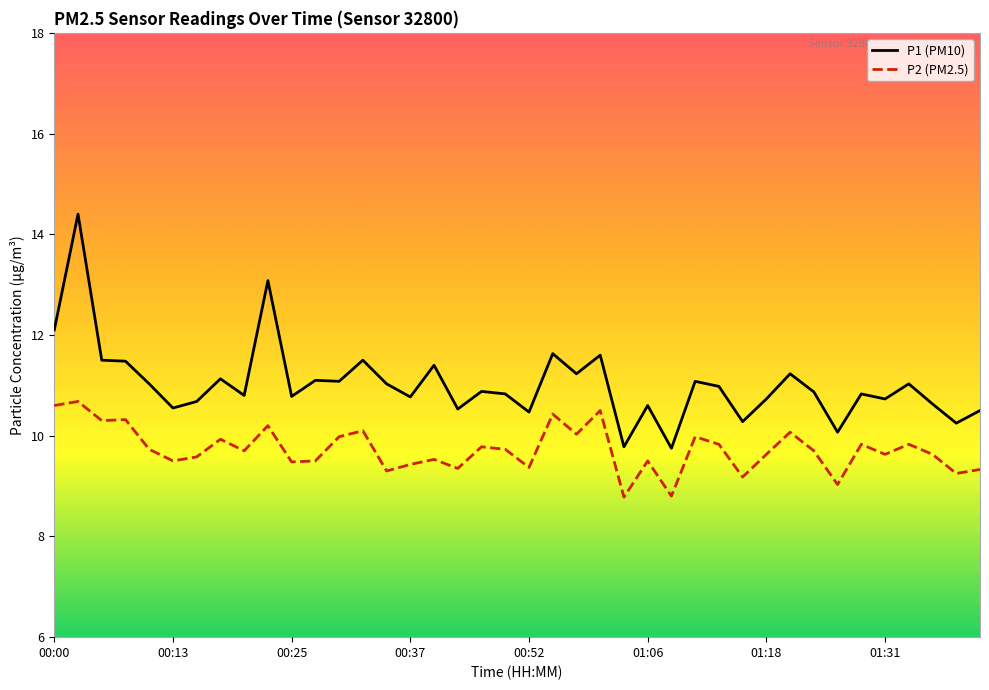

True or false: P1 (PM10) and P2 (PM2.5) cross at least once.

False